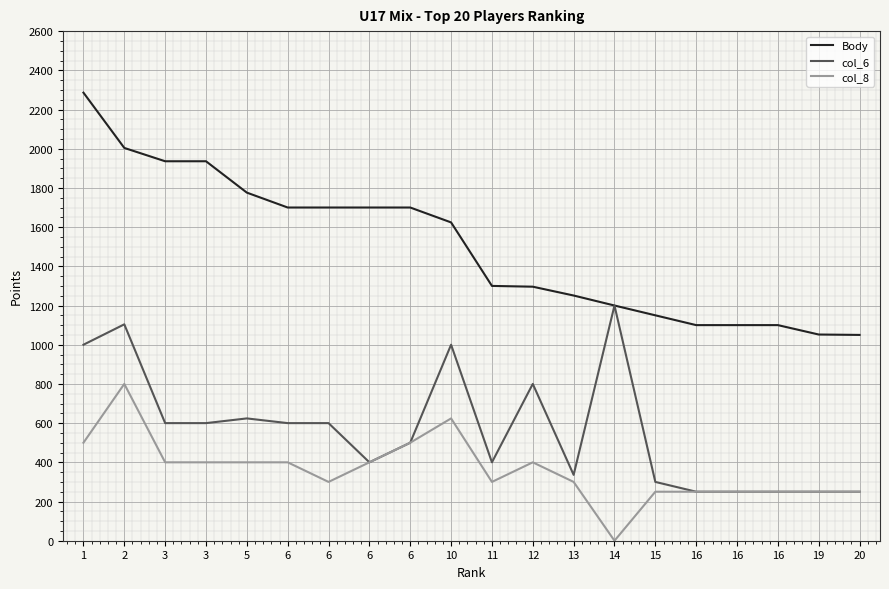

What are all the series names shown in the legend?

Body, col_6, col_8